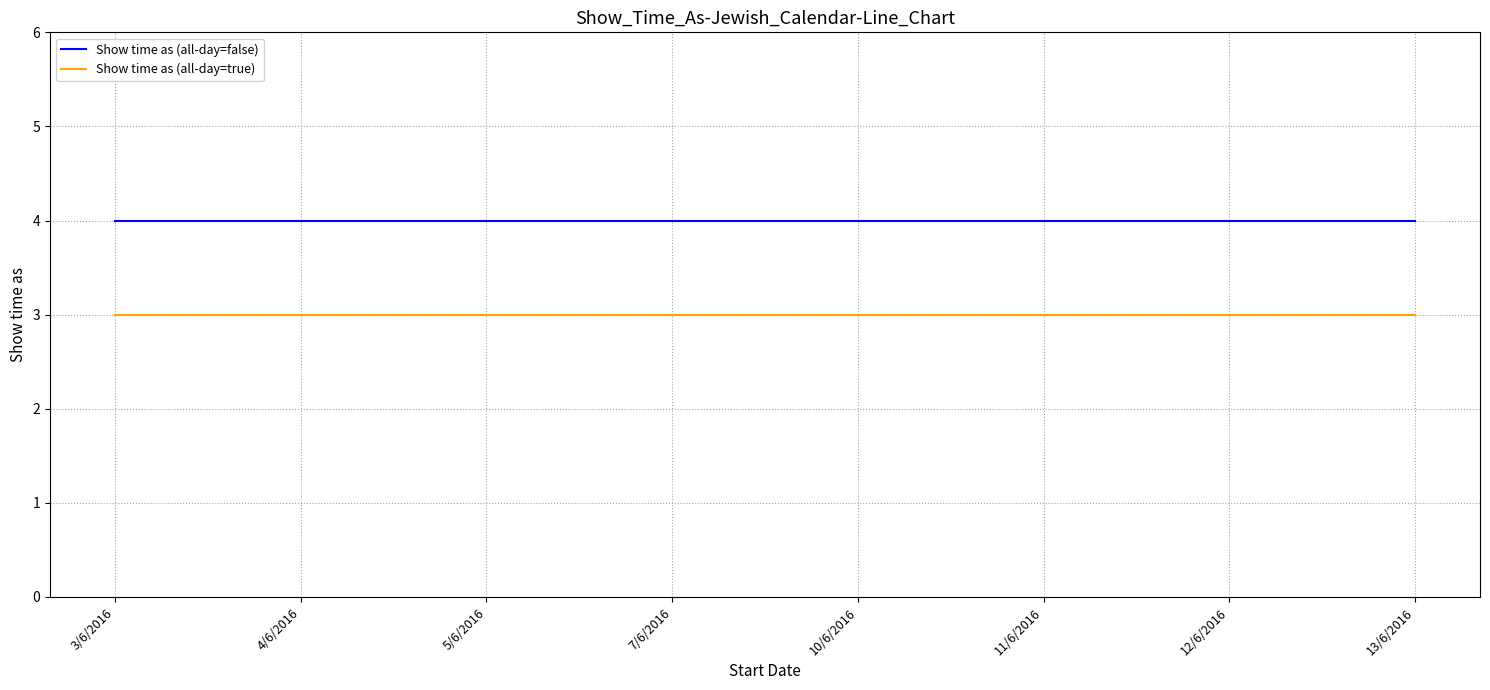

The Show time as (all-day=false) series shows 4 at 12/6/2016. True or false?

True